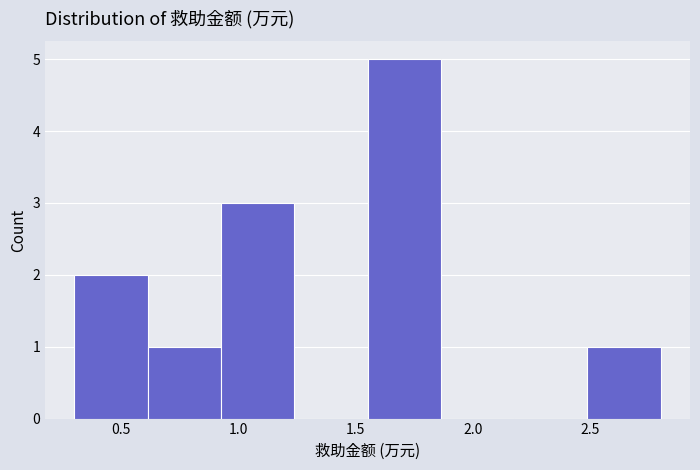

Over which range of the x-axis is the bar tallest?

1.55 to 1.85